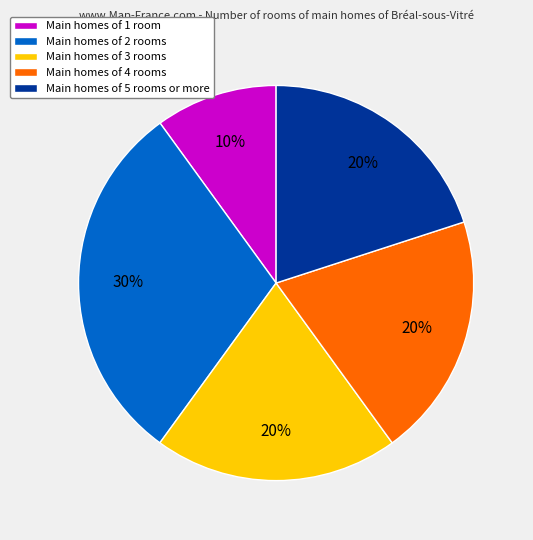

To the nearest percent, what is the difference between the largest and smallest slice percentages?

20%